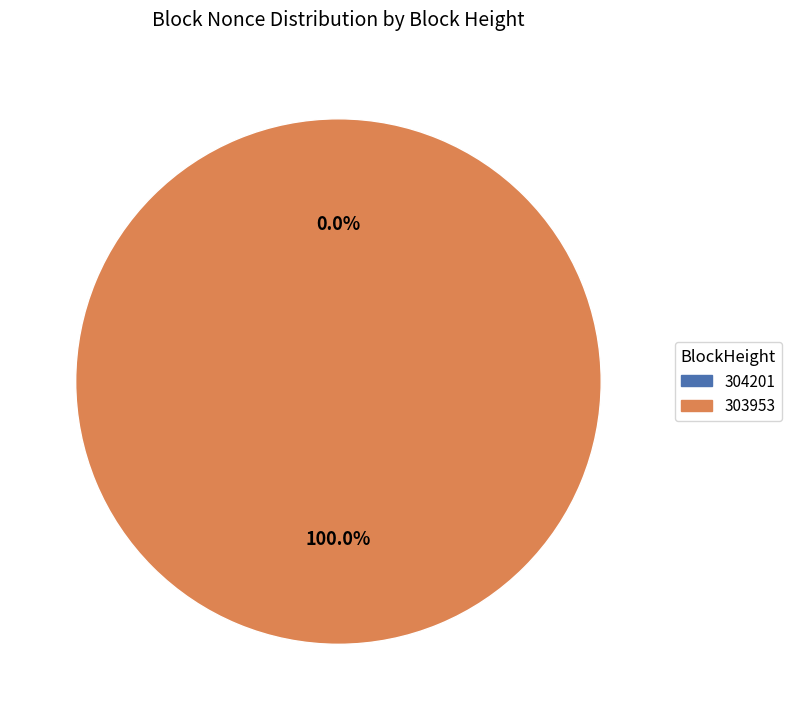

Is it true that 303953 is 95% of the pie?

False